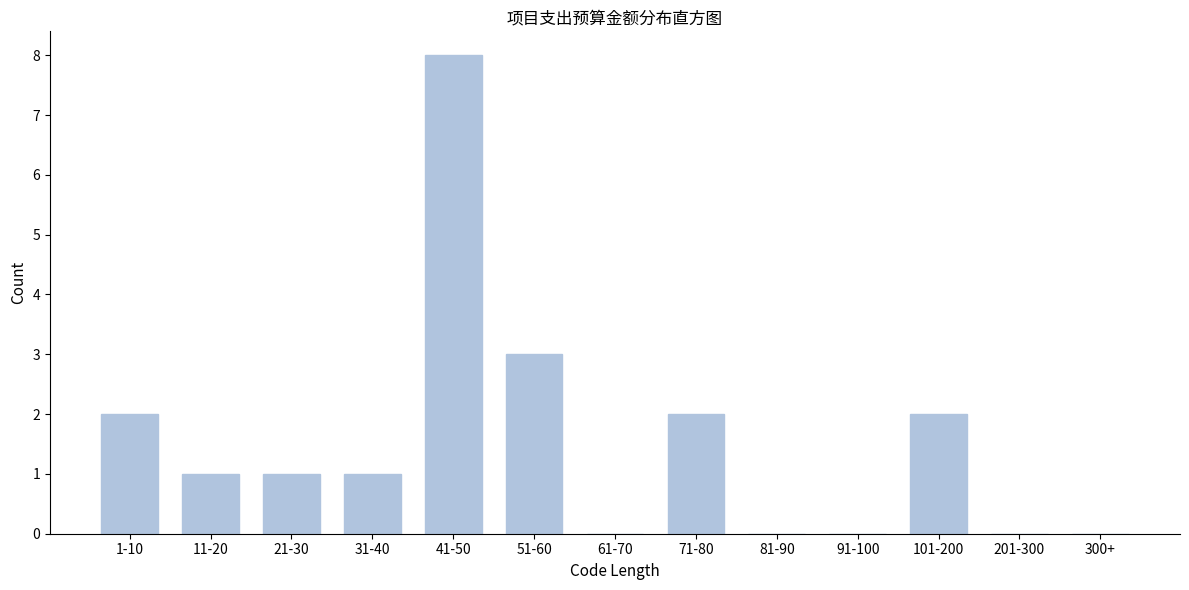

Reading right to left, transcribe all the data shown in this chart.

300+=0	201-300=0	101-200=2	91-100=0	81-90=0	71-80=2	61-70=0	51-60=3	41-50=8	31-40=1	21-30=1	11-20=1	1-10=2